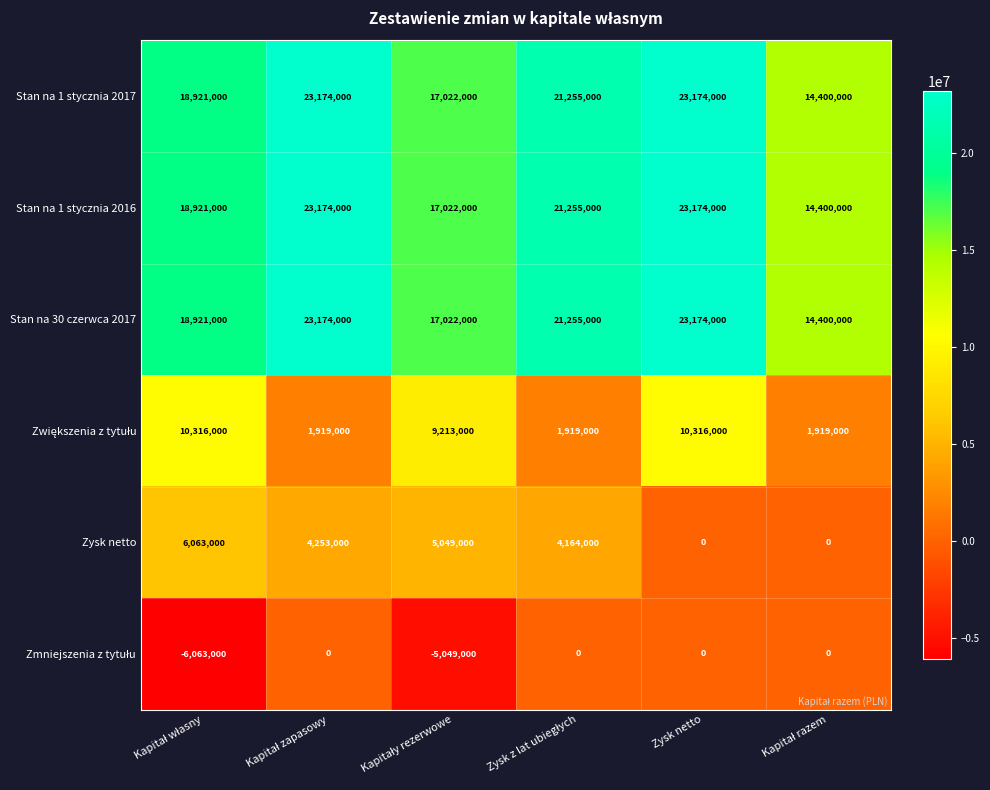

How many categories are shown in the chart?

6